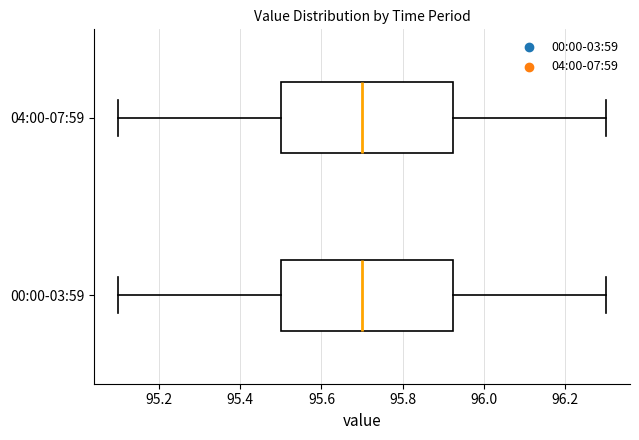

Reading bottom to top, transcribe this box plot: for each box, give where its median line is, the range the box spans, and where its two whiskers end, as read against the x-axis. The values are not printed on the chart, so give them approximately, as read against the axis.

00:00-03:59: median 95.70, box 95.50 to 95.92, whiskers 95.10 to 96.30
04:00-07:59: median 95.70, box 95.50 to 95.92, whiskers 95.10 to 96.30